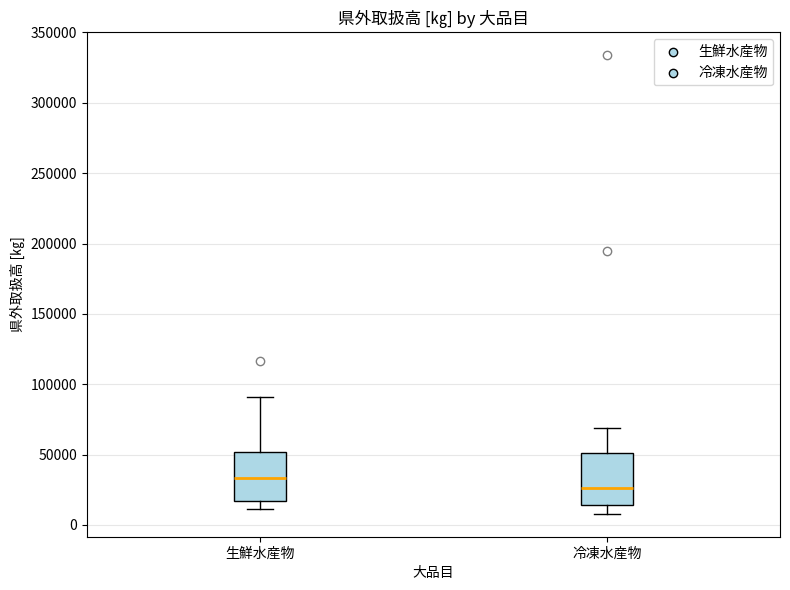

Reading left to right, transcribe this box plot: for each box, give where its median line is, the range the box spans, and where its two whiskers end, as read against the y-axis. The values are not printed on the chart, so give them approximately, as read against the axis.

生鮮水産物: median 35000, box 15000 to 50000, whiskers 10000 to 90000
冷凍水産物: median 25000, box 15000 to 50000, whiskers 10000 to 70000